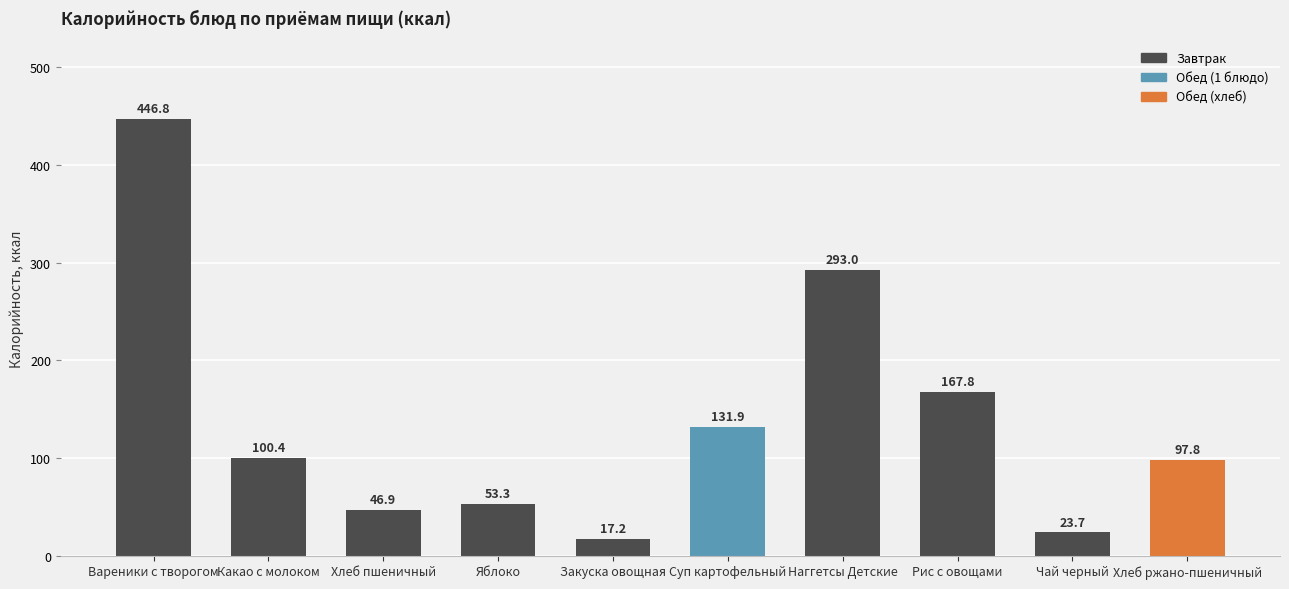

Does the chart contain stacked bars?

No